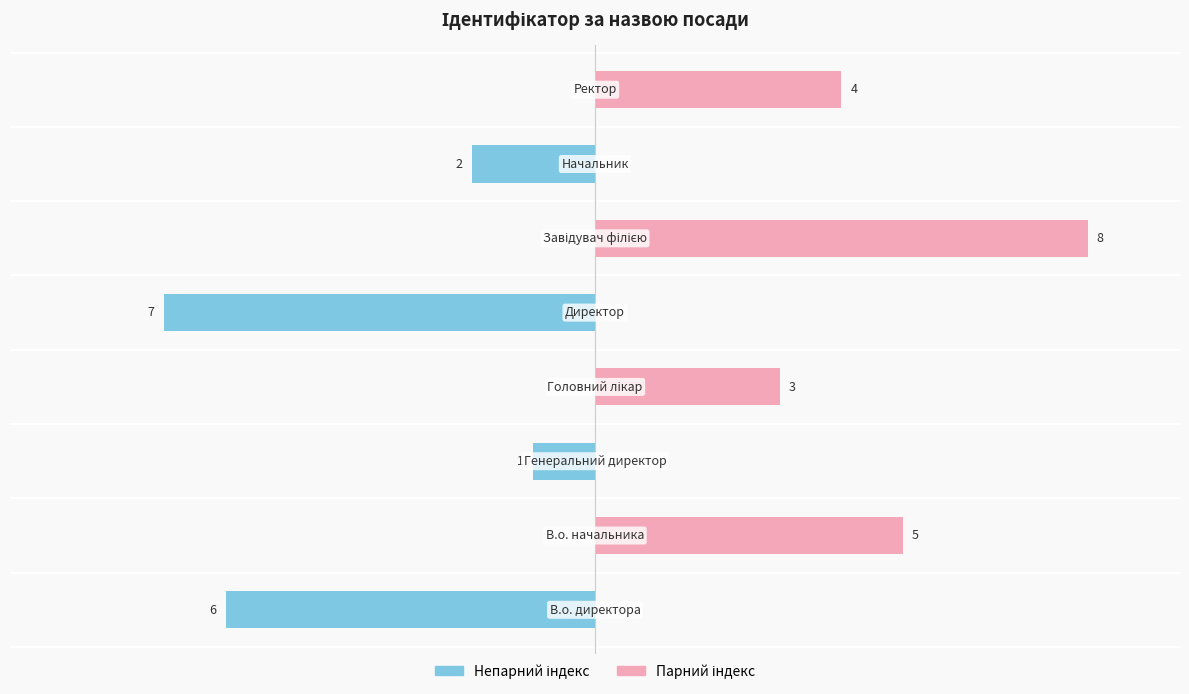

Reading left to right, list all the values displayed in this chart.

Ідентифікатор (непарний): -6	0	-1	0	-7	0	-2	0
Ідентифікатор (парний): 0	5	0	3	0	8	0	4